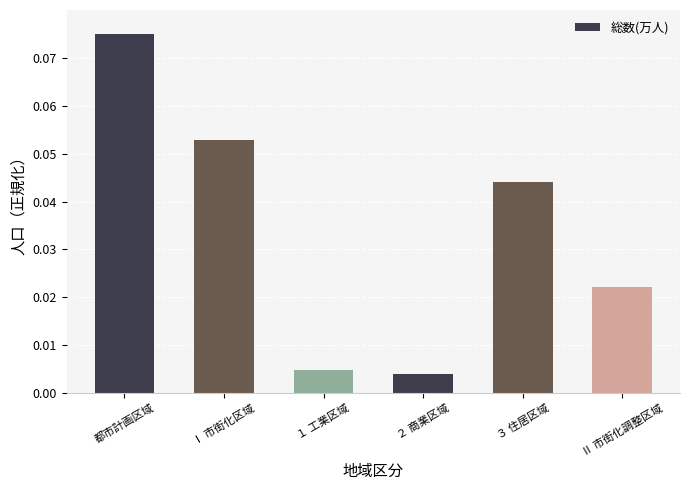

Is it true that the value at ３ 住居区域 is 0.1?

False